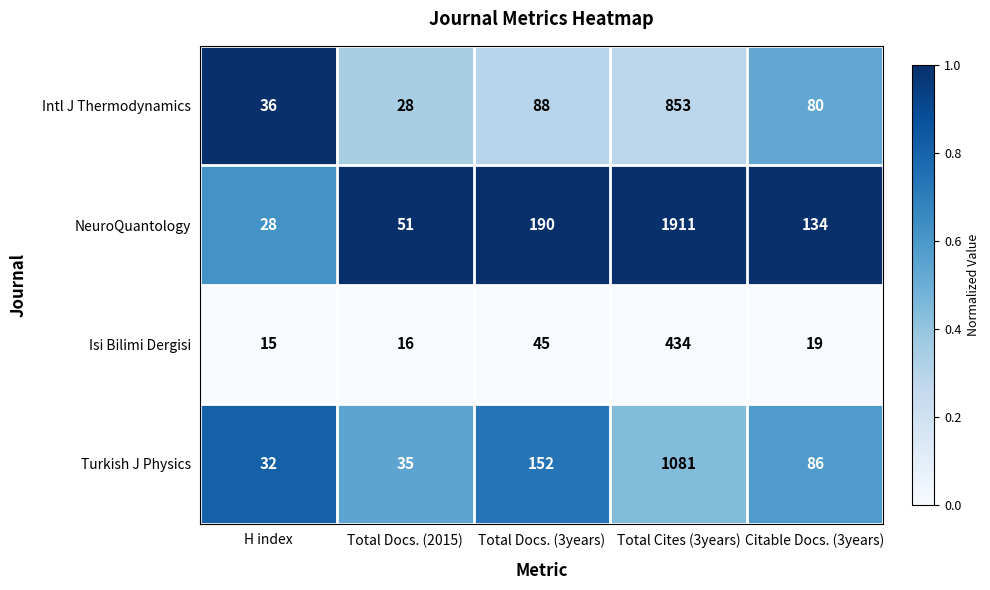

Which series changed the most between H index and Citable Docs. (3years)?

NeuroQuantology